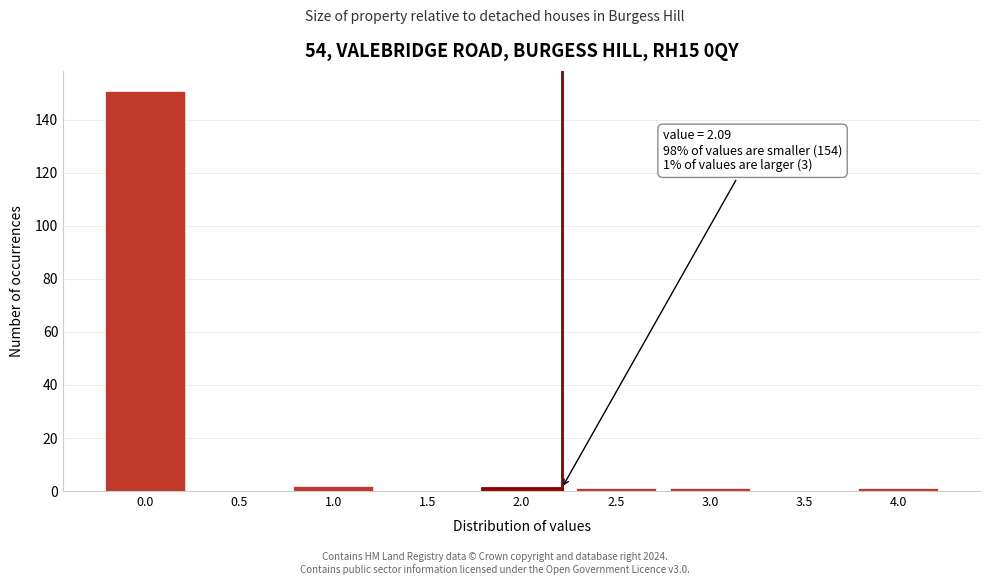

Reading left to right, list all the values displayed in this chart.

0.0=151	0.5=0	1.0=2	1.5=0	2.0=1	2.5=1	3.0=1	3.5=0	4.0=1